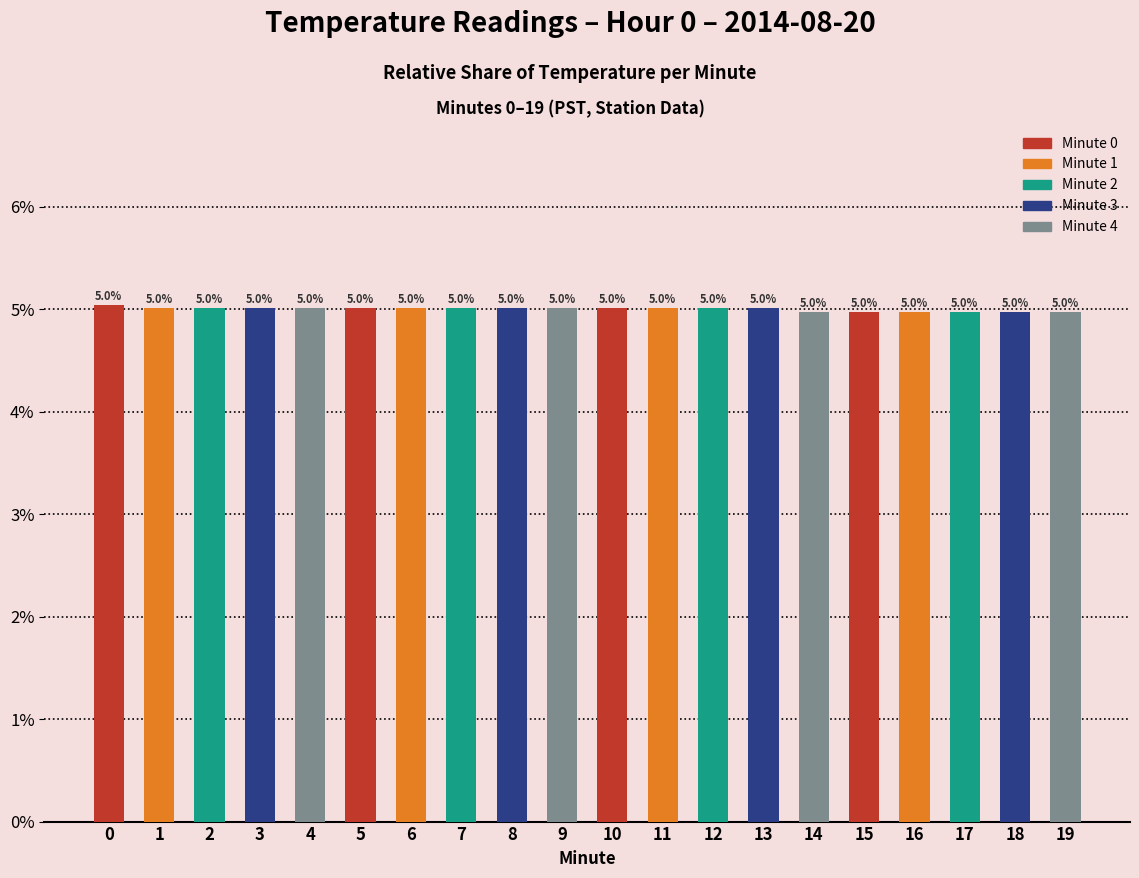

How many values are between 4 and 5?

6